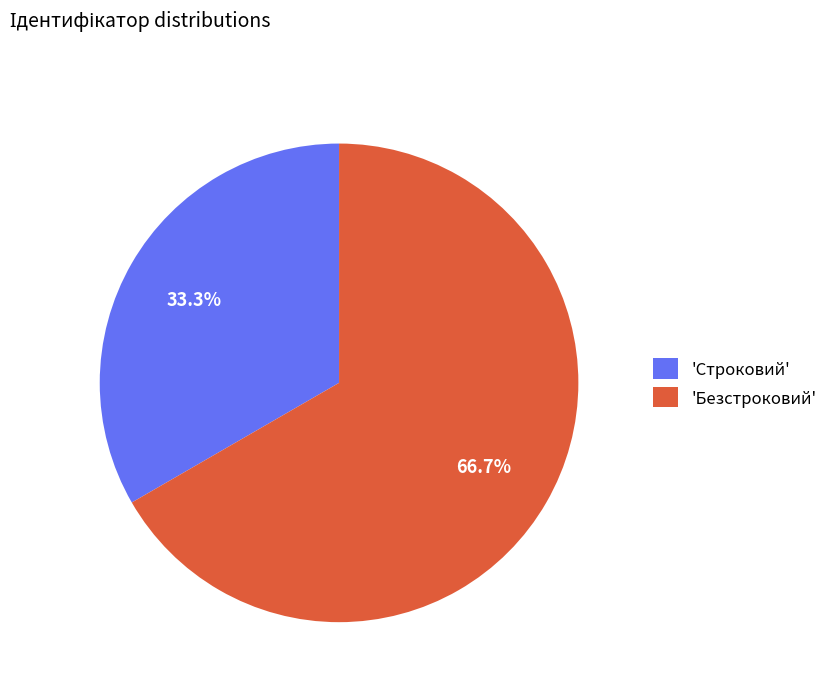

Approximately how many times larger is the value at 'Строковий' compared to 'Безстроковий'?

0.5